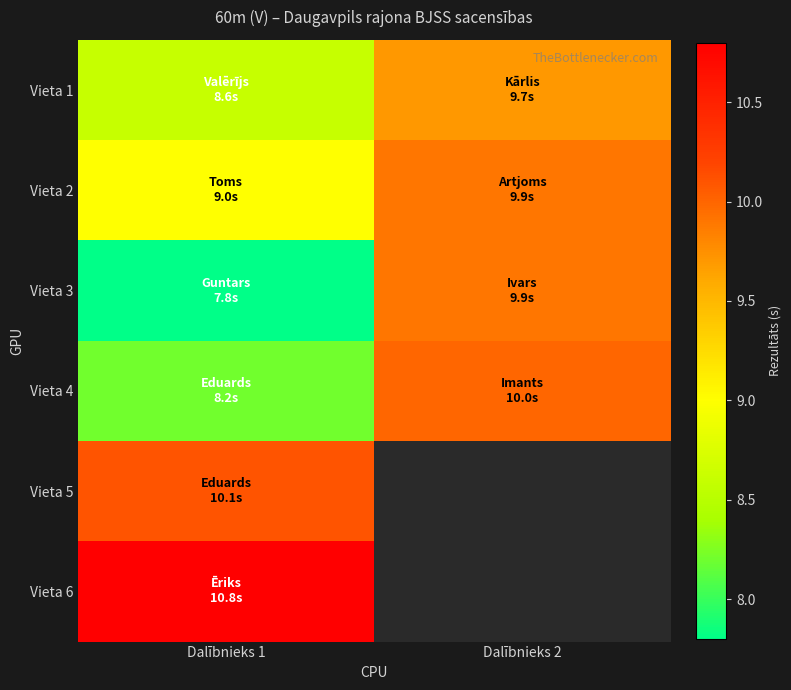

What is the minimum value shown in the chart?

7.8